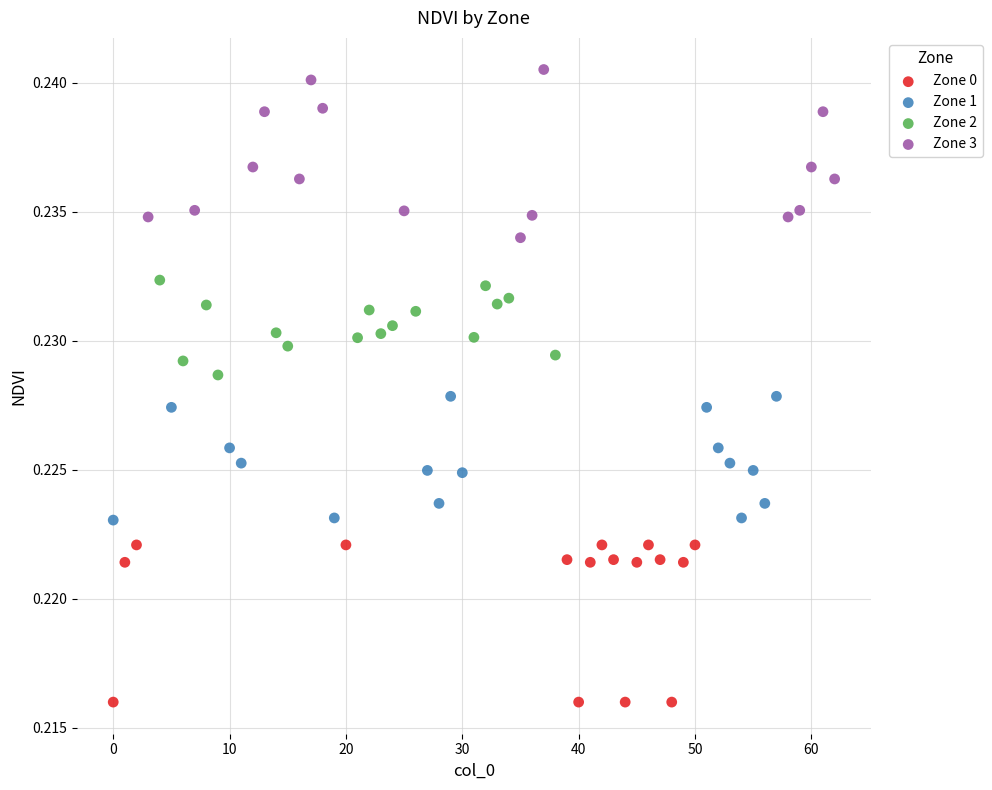

What are all the series names shown in the legend?

Zone 0, Zone 1, Zone 2, Zone 3